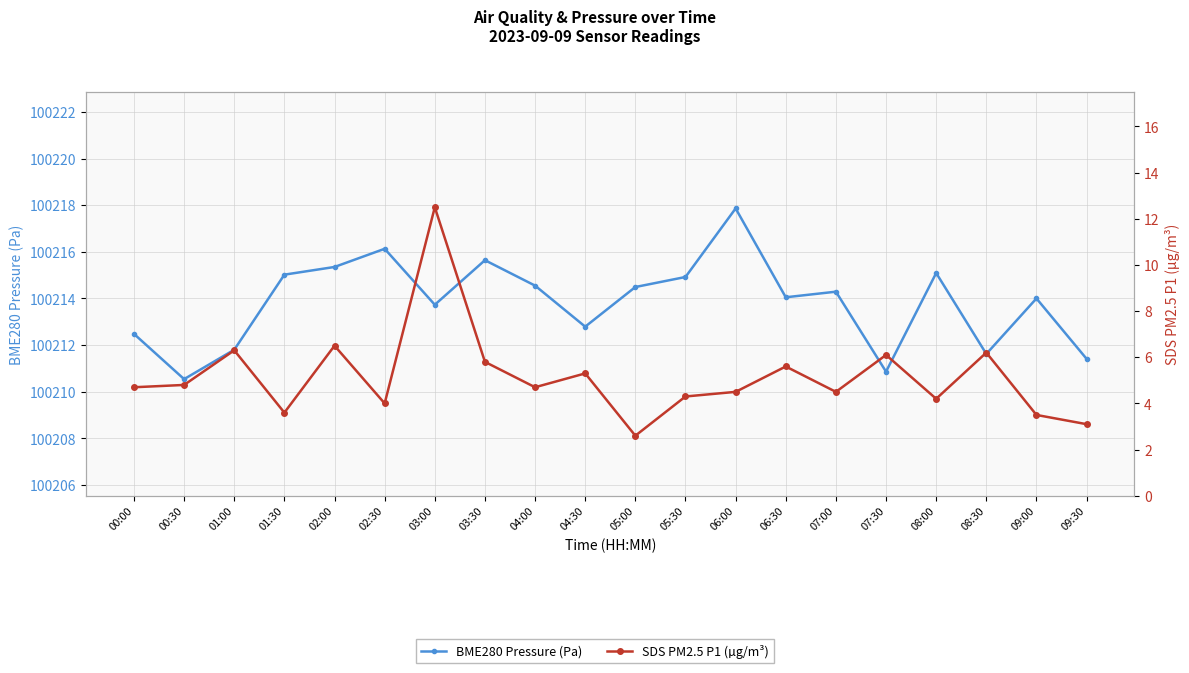

Which has a higher value, 07:00 or 06:00?

06:00